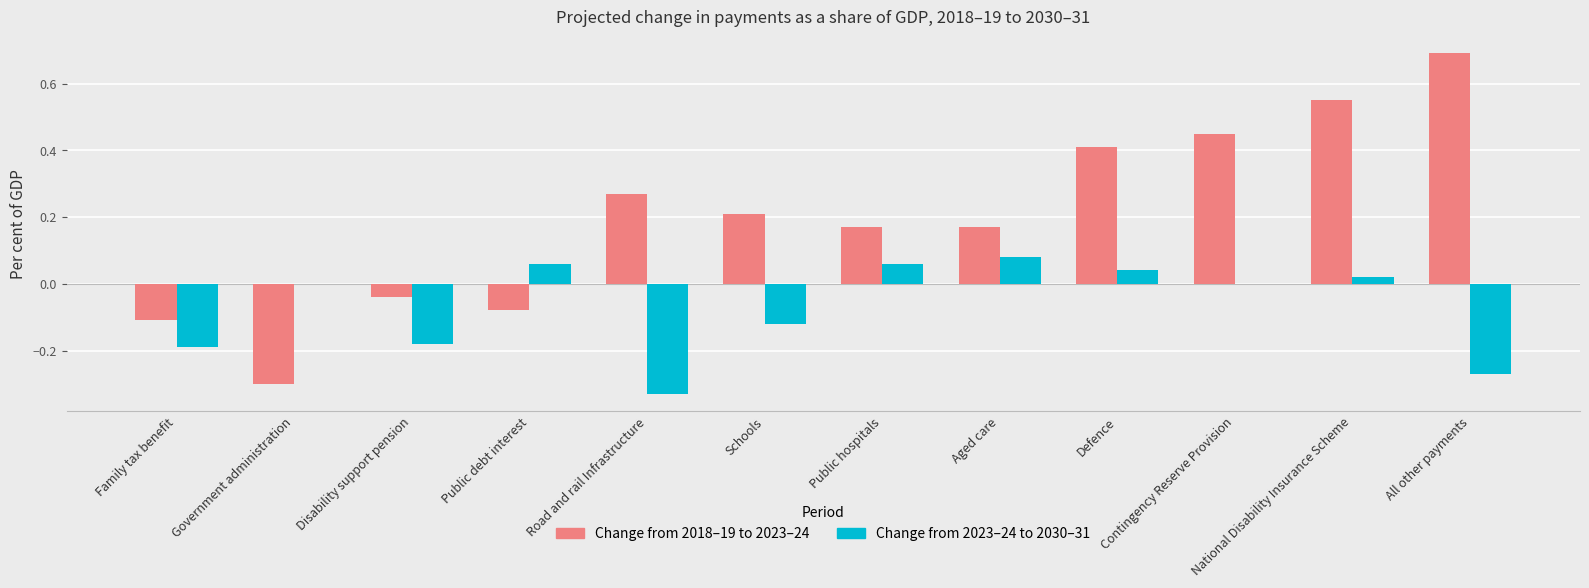

What is the sum of all Change from 2018–19 to 2023–24 values?

2.4